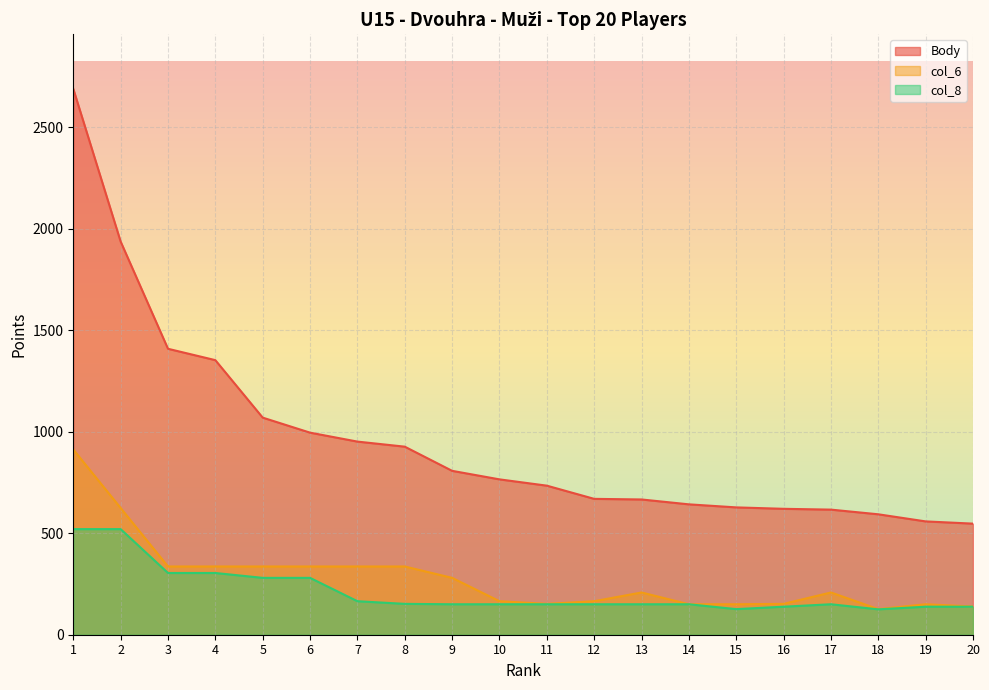

What is the total value across all series at 8?

1414